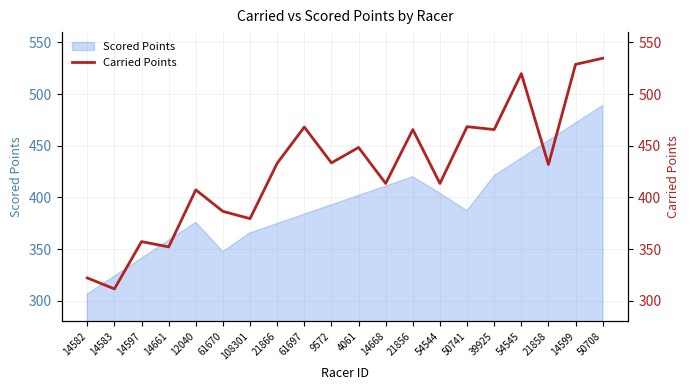

Where is the first local minimum?

14583